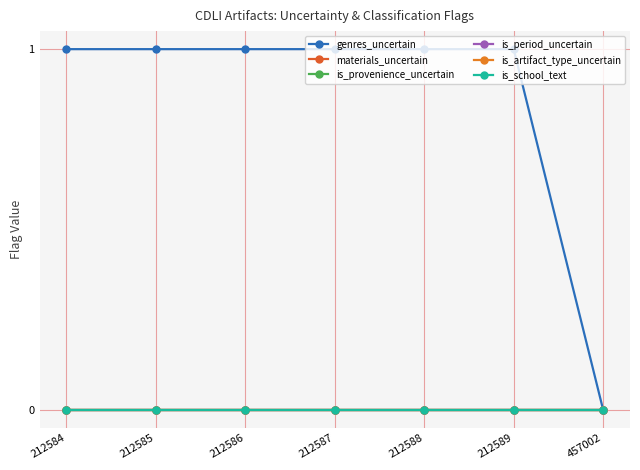

Is this an area chart (filled region under the line)?

No